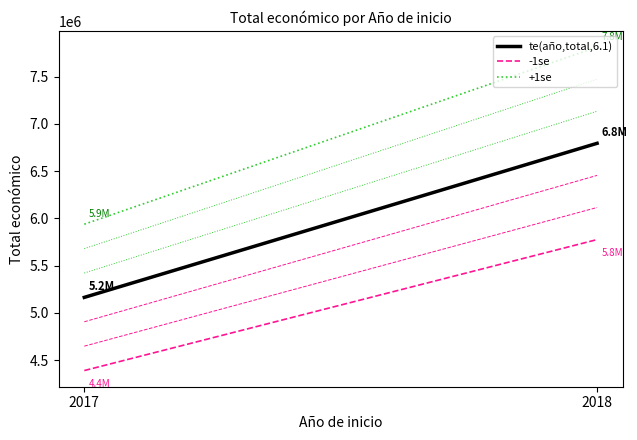

Read the +1se value at 2018.

7813633.6